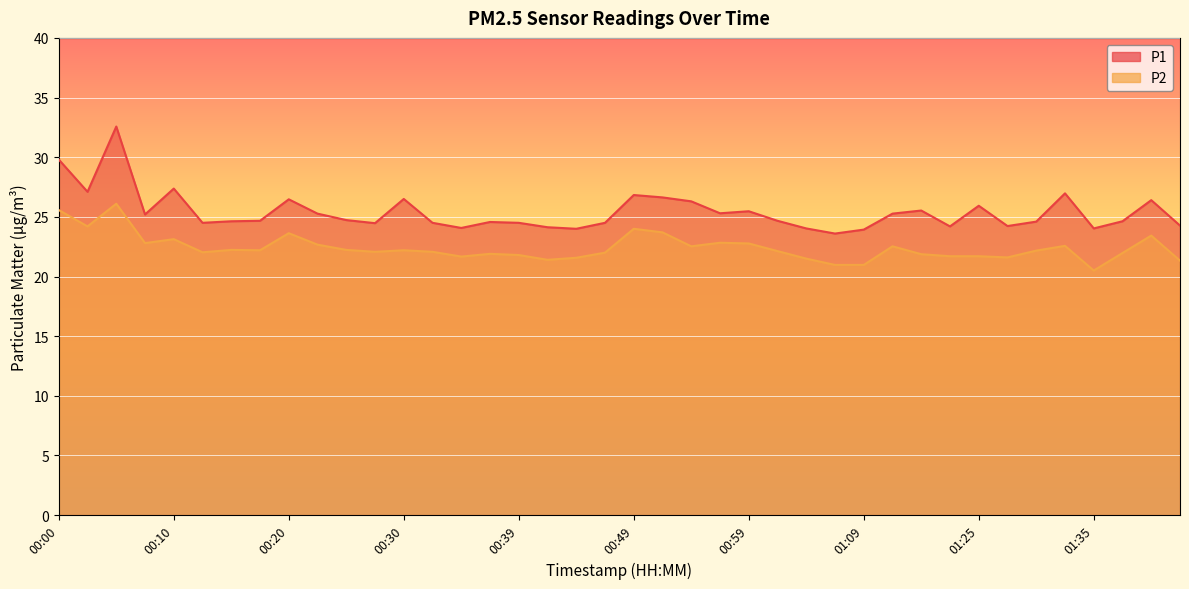

At which label does P2 reach its minimum?

01:35